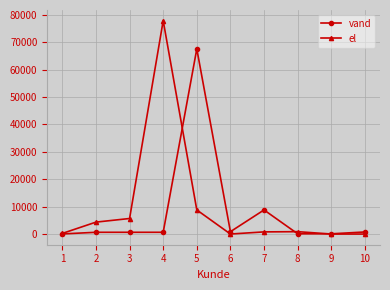

How many distinct data groups are displayed?

2